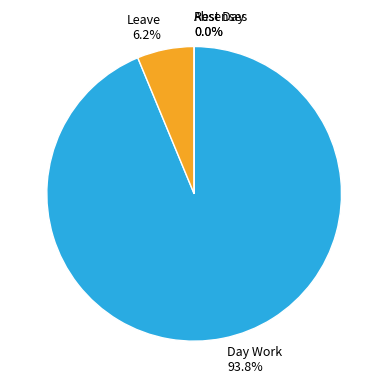

What is the smallest slice in the pie chart?

Rest Day